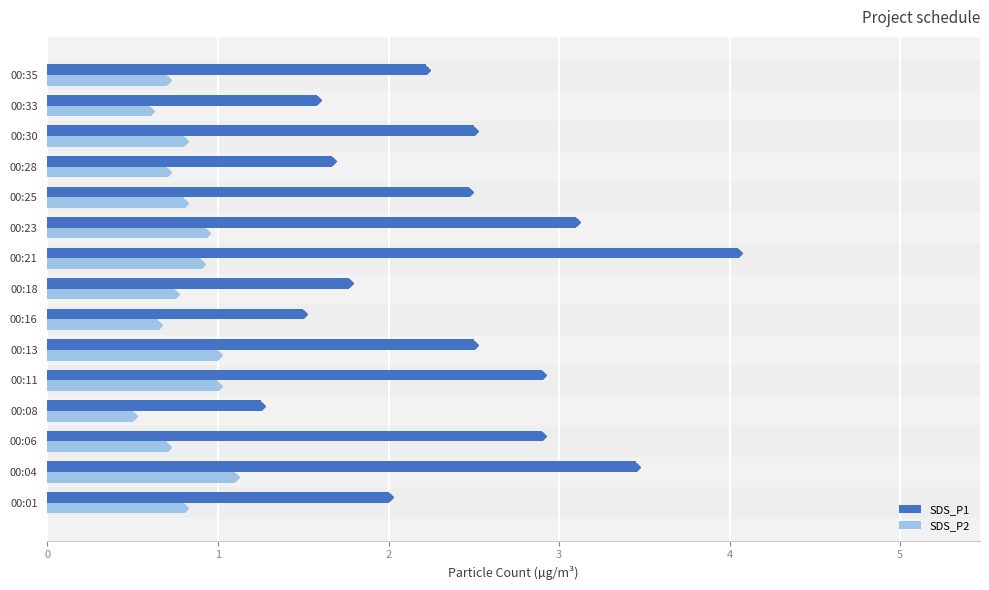

Rank the series by their average value, from highest to lowest.

SDS_P1, SDS_P2